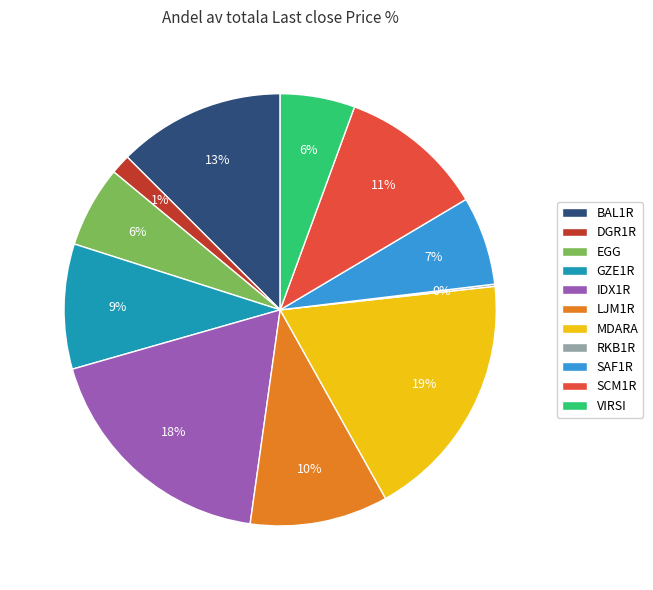

What percentage is the LJM1R slice, to the nearest percent?

10%